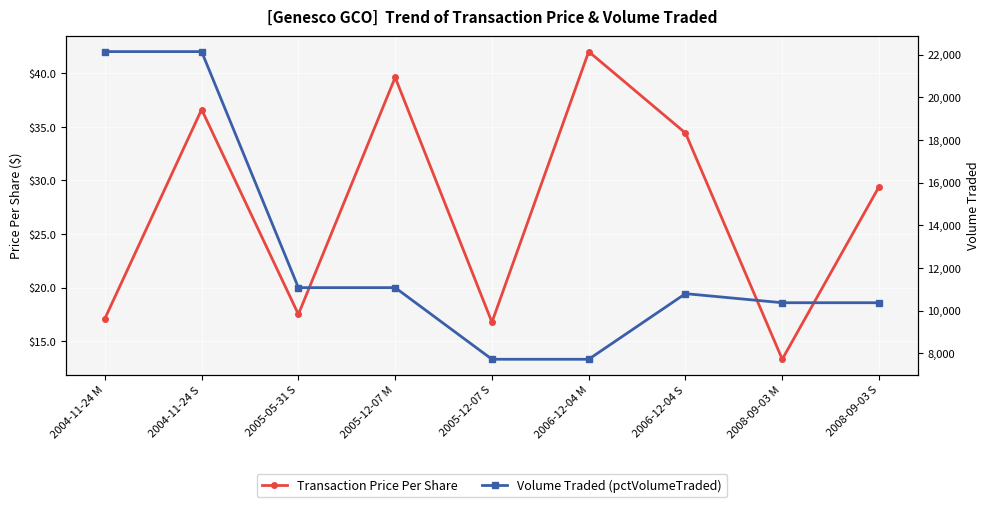

What is the label of the 6th point from the right?

2005-12-07 M